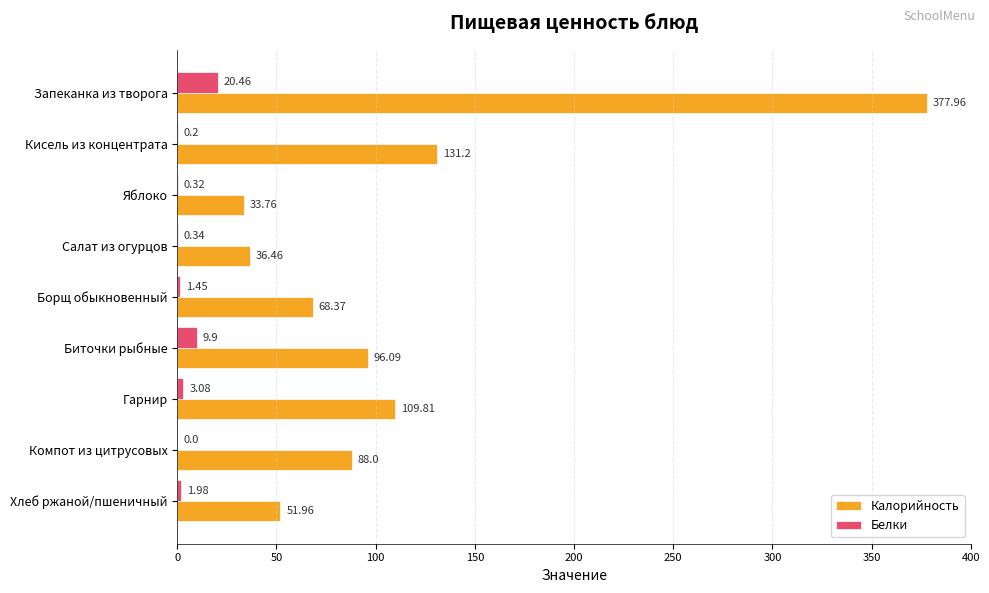

Which label corresponds to the largest value in the chart?

Запеканка из творога